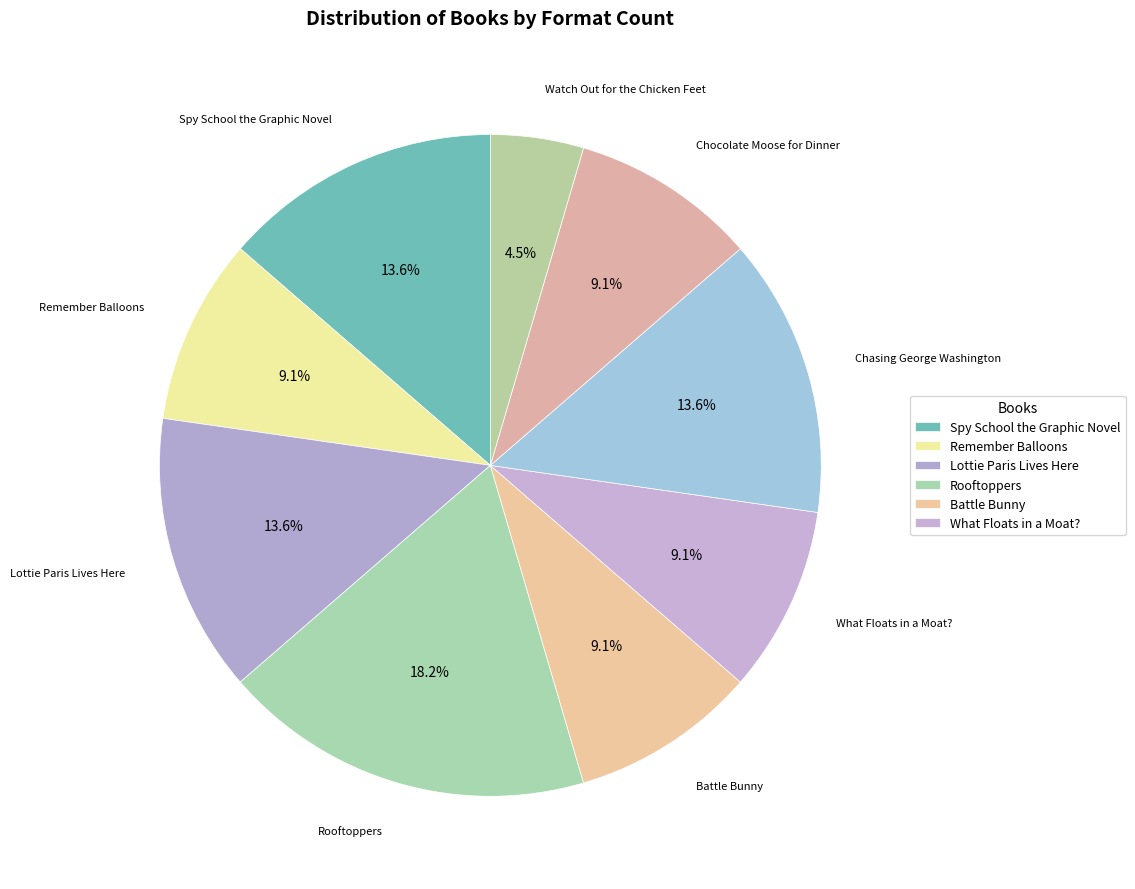

Does any single category account for the majority?

No